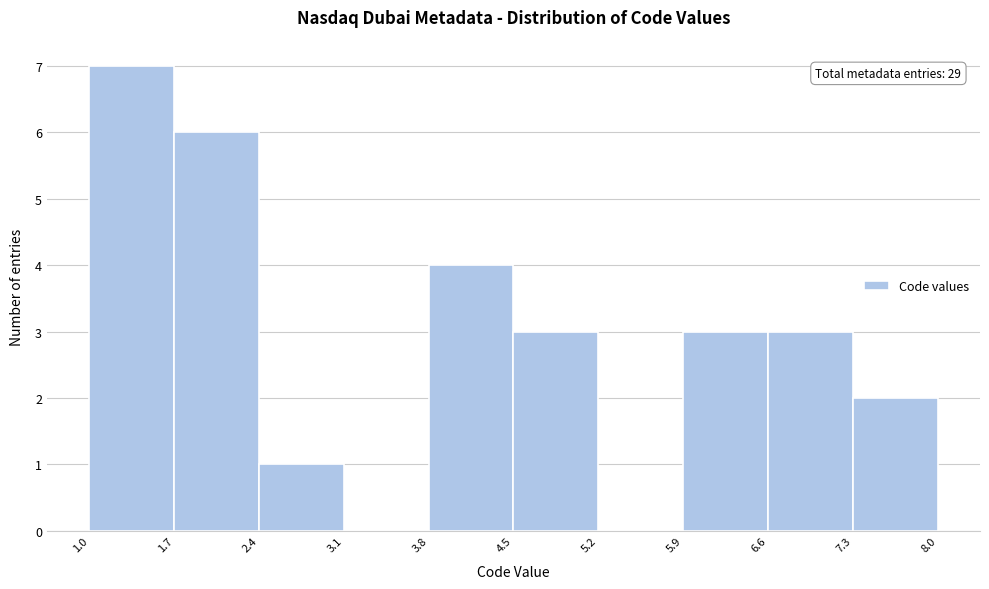

Over which range of the x-axis is the bar tallest?

1.0 to 1.7